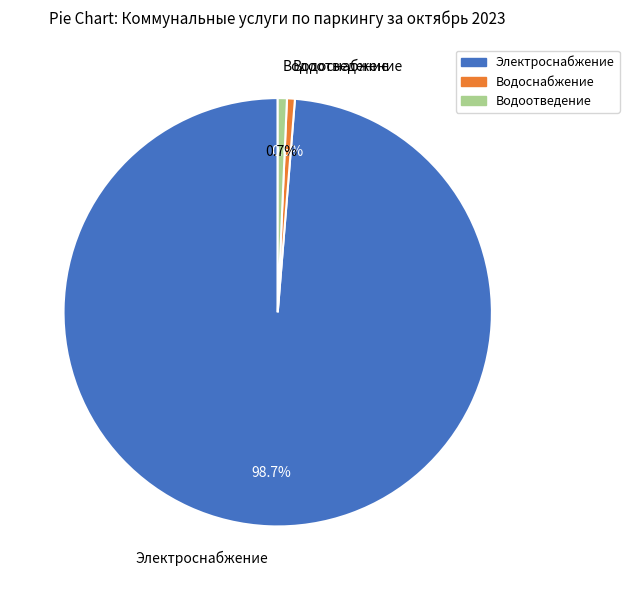

What percentage is the Водоснабжение slice, to the nearest percent?

1%